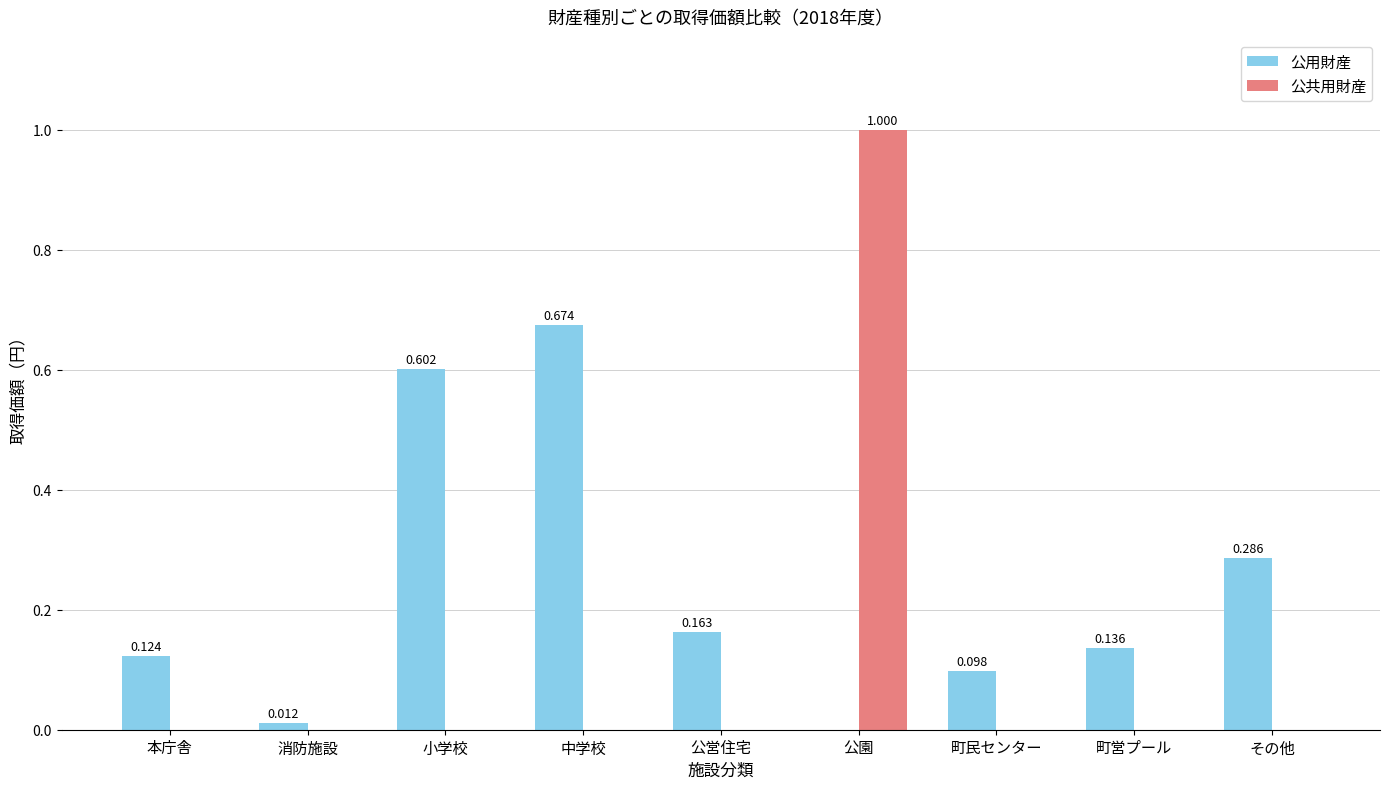

Which series changed the most between 小学校 and 公営住宅?

公用財産